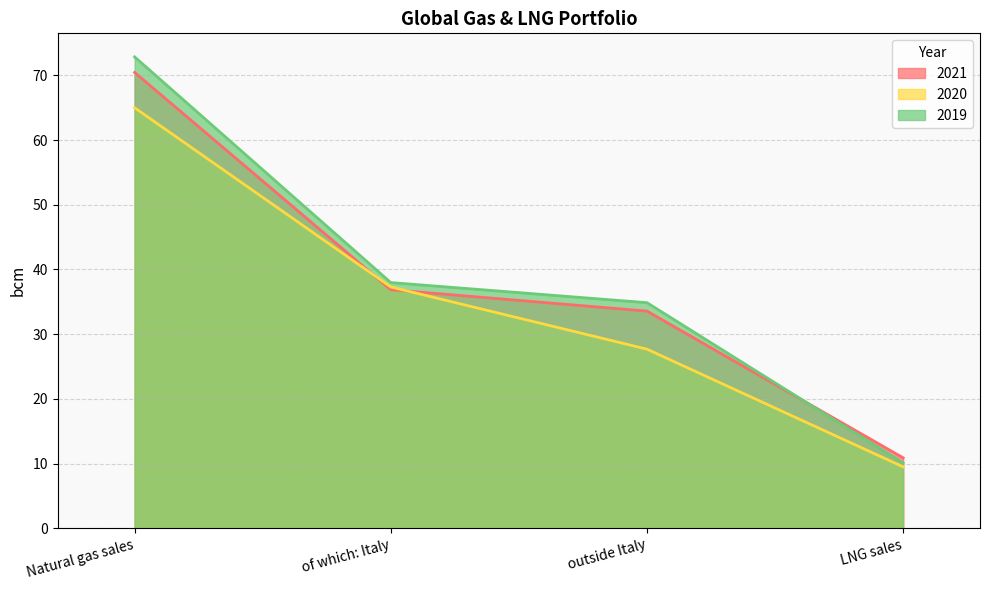

What is the approximate value of 2021 at outside Italy?

33.6